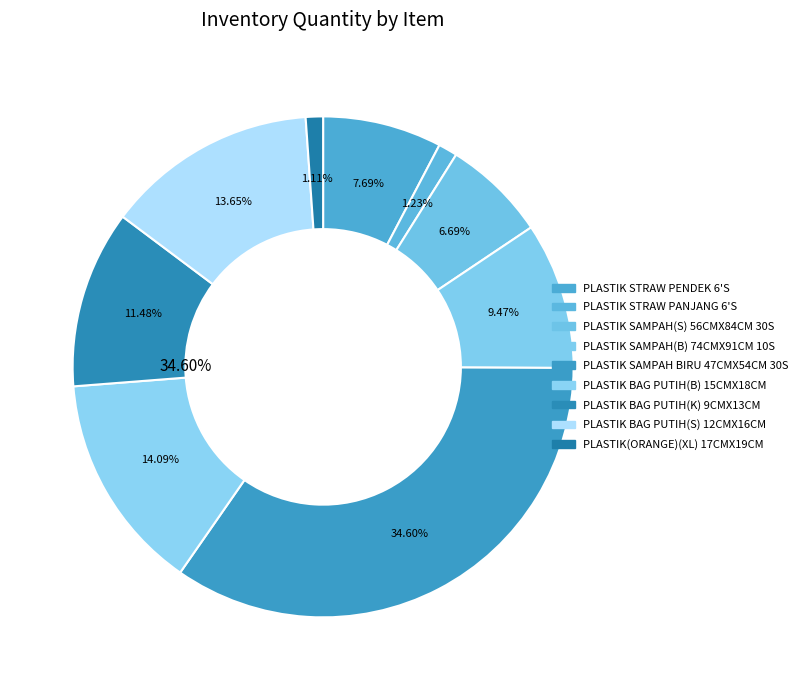

What is the smallest slice in the pie chart?

PLASTIK(ORANGE)(XL) 17CMX19CM